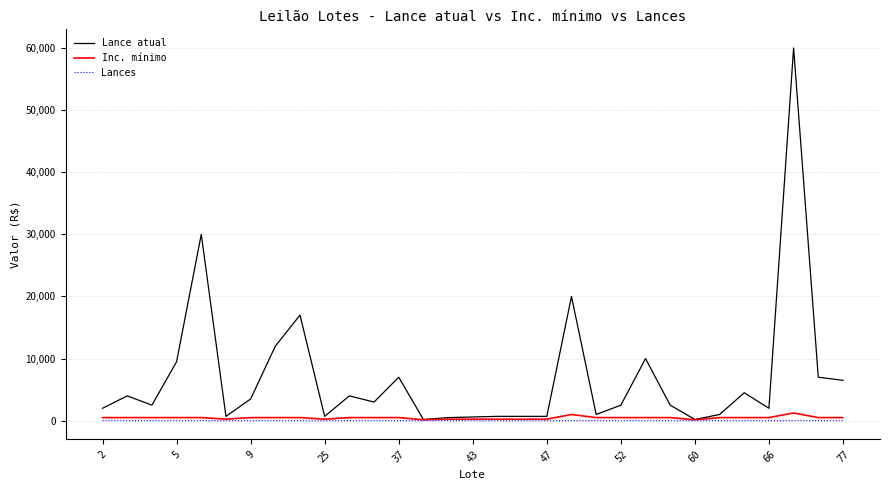

Which series has the largest total across all categories?

Lance atual